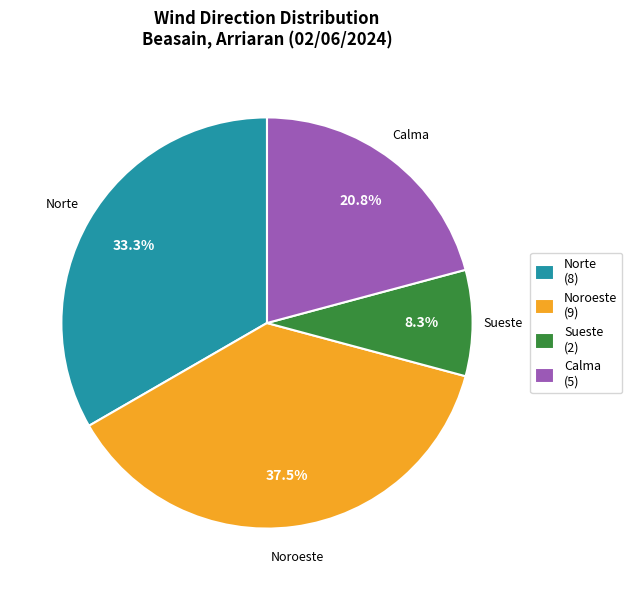

Which has a higher value, Calma (5) or Noroeste (9)?

Noroeste (9)